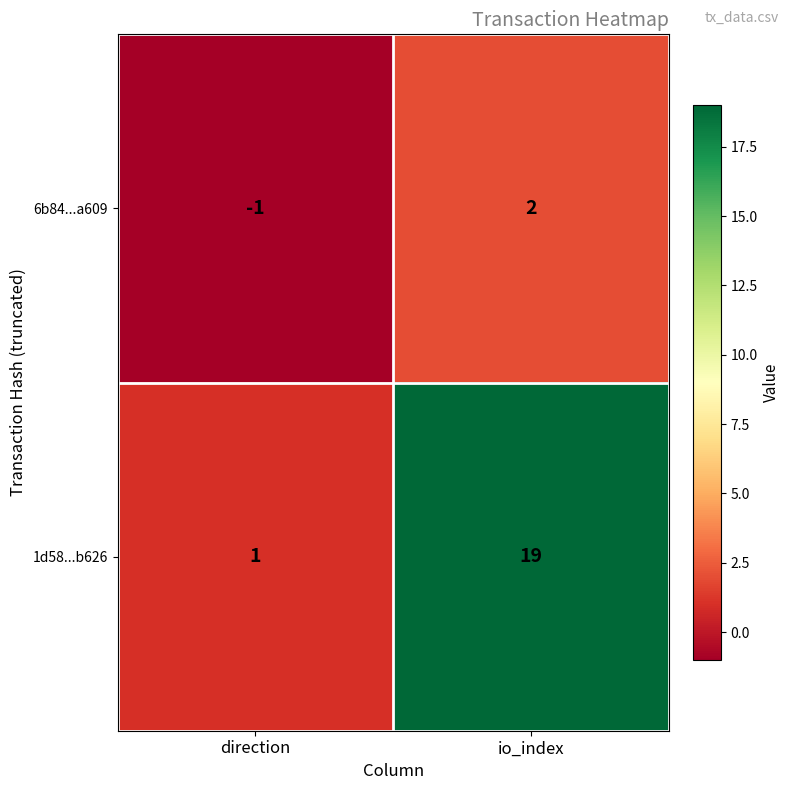

List the series in order of their peak value, lowest first.

6b84...a609, 1d58...b626